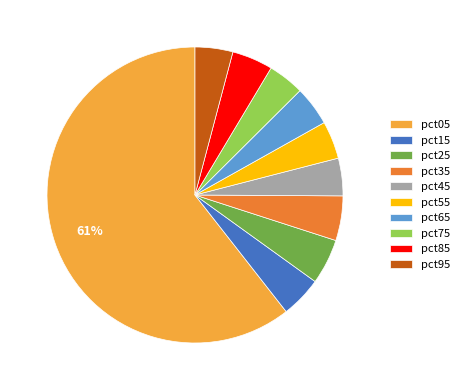

To the nearest percent, what percentage of the pie is pct35?

5%